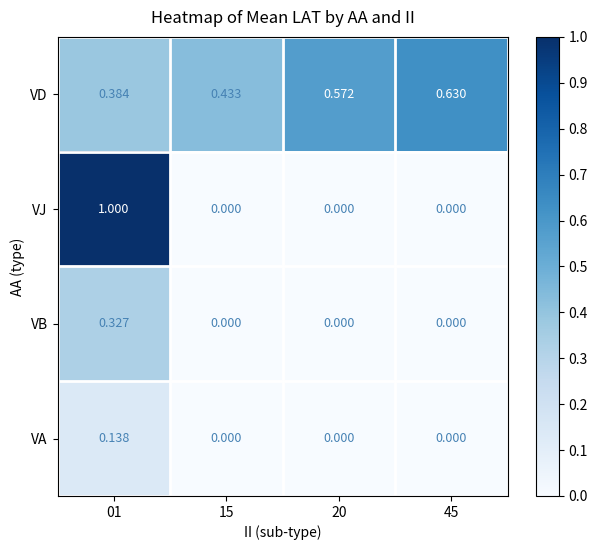

How many values in VJ are above zero?

1